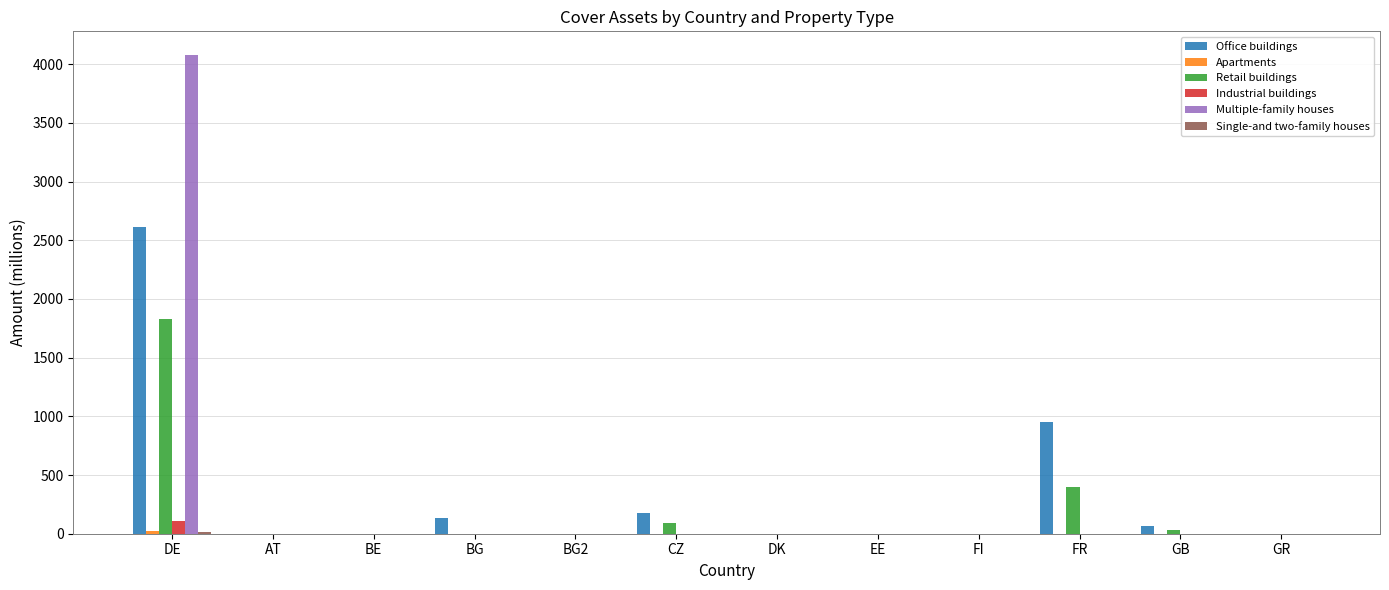

At which category is the sum across all series the highest?

DE